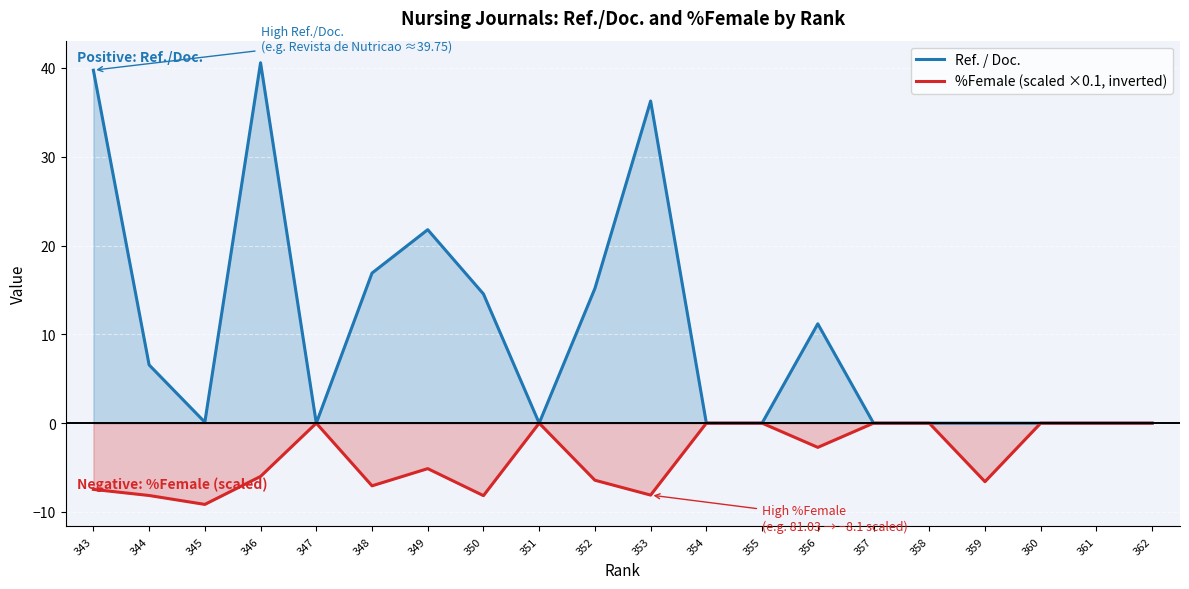

Rank the categories by Ref. / Doc. value from lowest to highest.

347, 351, 354, 355, 357, 358, 359, 360, 361, 362, 345, 344, 356, 350, 352, 348, 349, 353, 343, 346